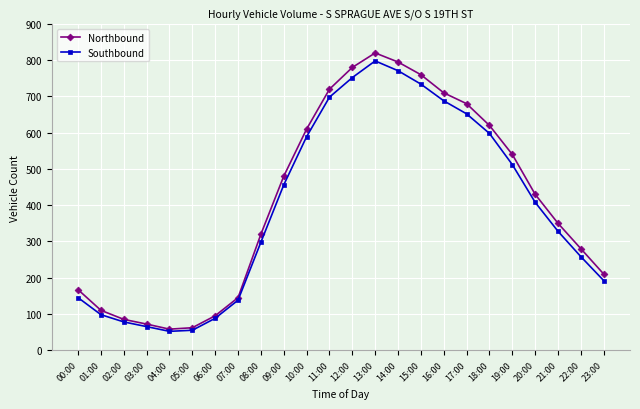

What is the difference between the highest and lowest values at 03:00?

7